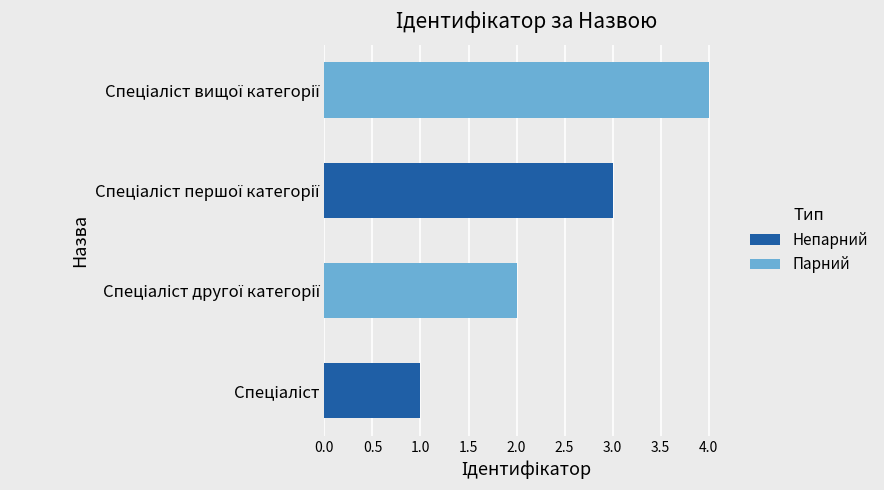

Count the number of categories in the chart.

4